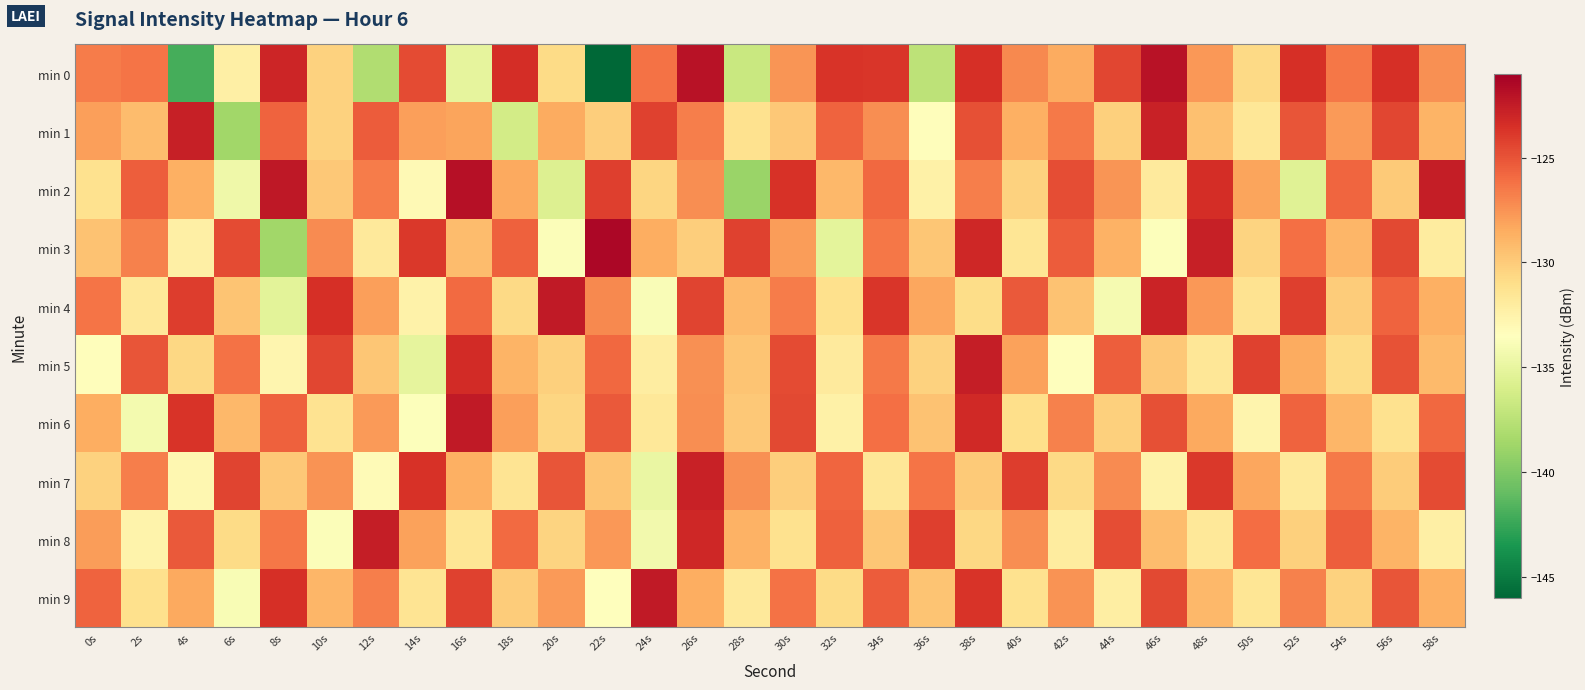

What is the difference between the highest and lowest values at 16s?

13.2